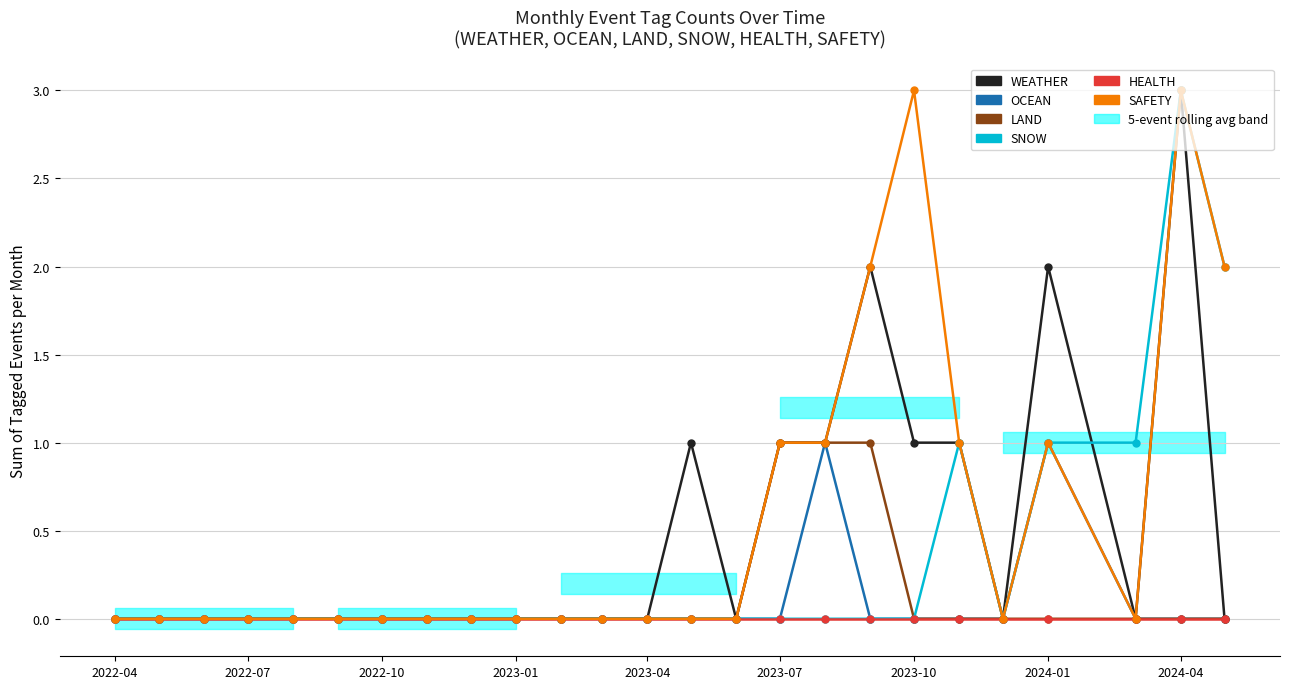

In WEATHER, how many points are higher than both neighbors (excluding endpoints)?

4